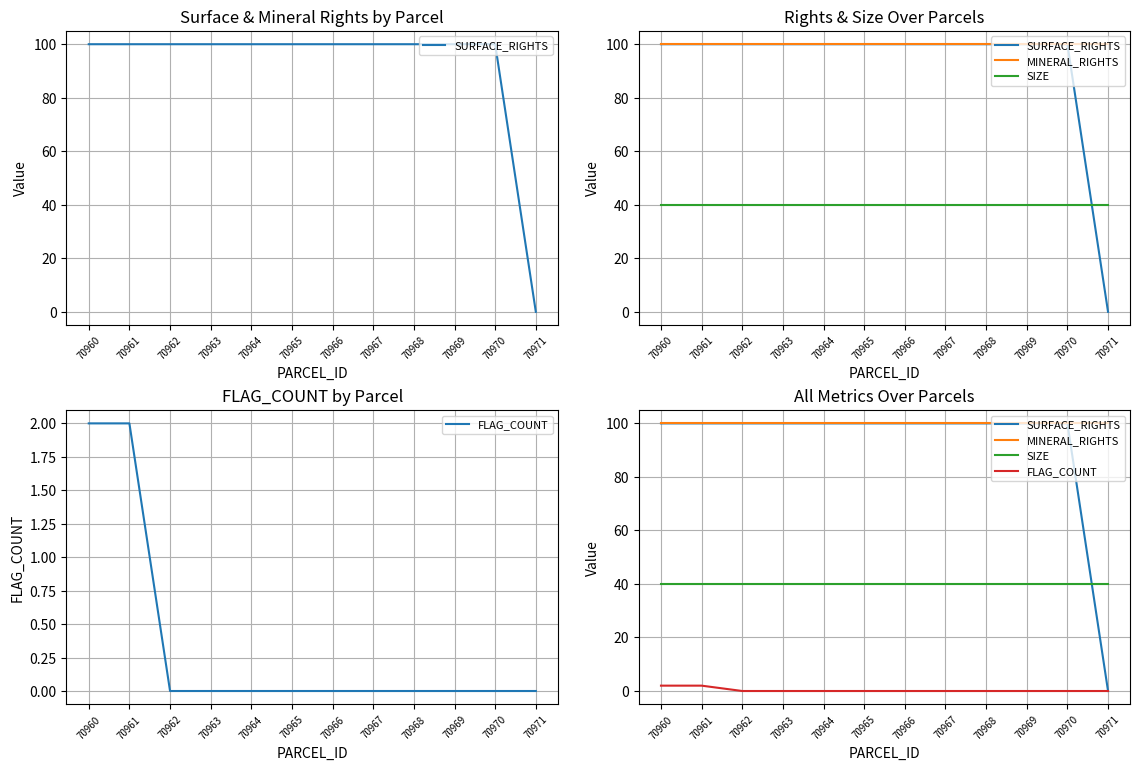

Reading left to right, extract all data points from this chart.

SURFACE_RIGHTS: 100	100	100	100	100	100	100	100	100	100	100	0
MINERAL_RIGHTS: 100	100	100	100	100	100	100	100	100	100	100	100
SIZE: 40	40	40	40	40	40	40	40	40	40	40	40
FLAG_COUNT: 2	2	0	0	0	0	0	0	0	0	0	0